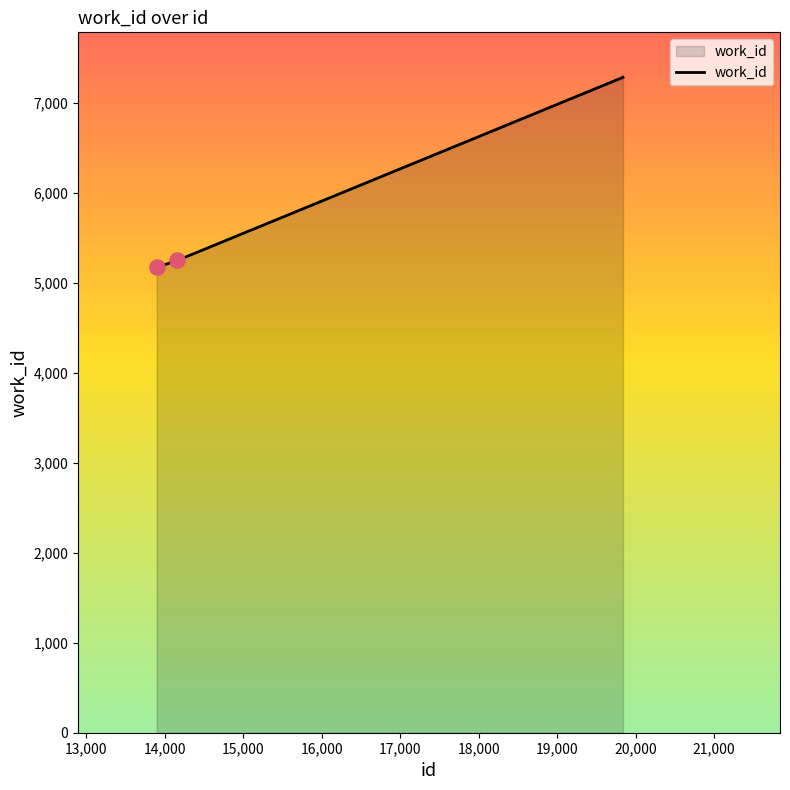

What is the average value?

5718